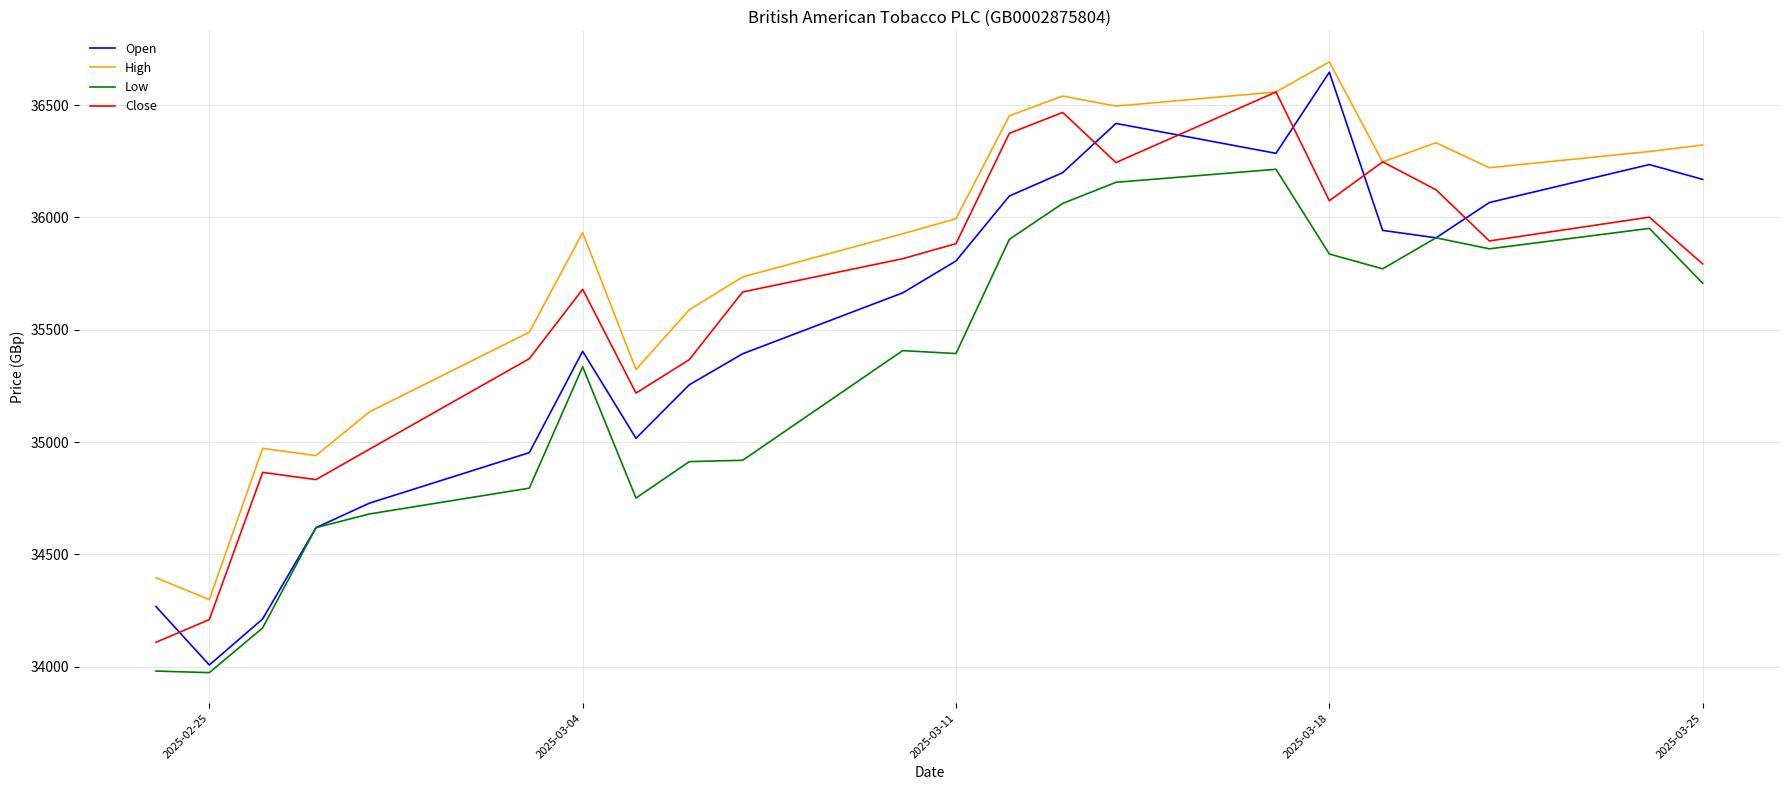

Which series has the largest total across all categories?

High